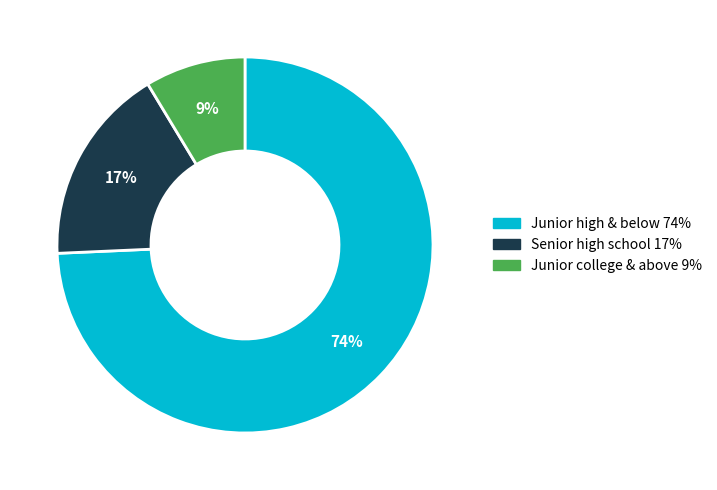

Does any single category account for the majority?

Yes